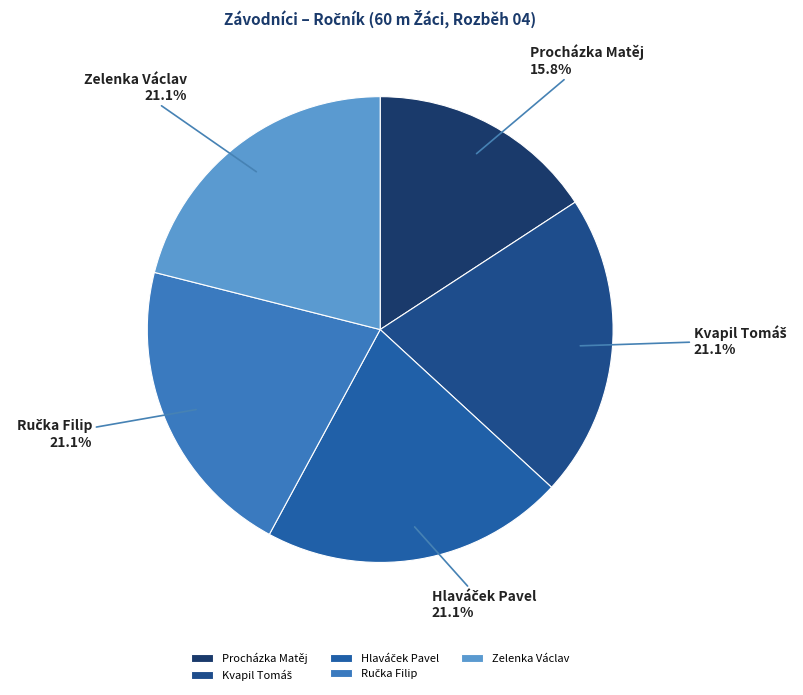

How many segments does this pie chart have?

5